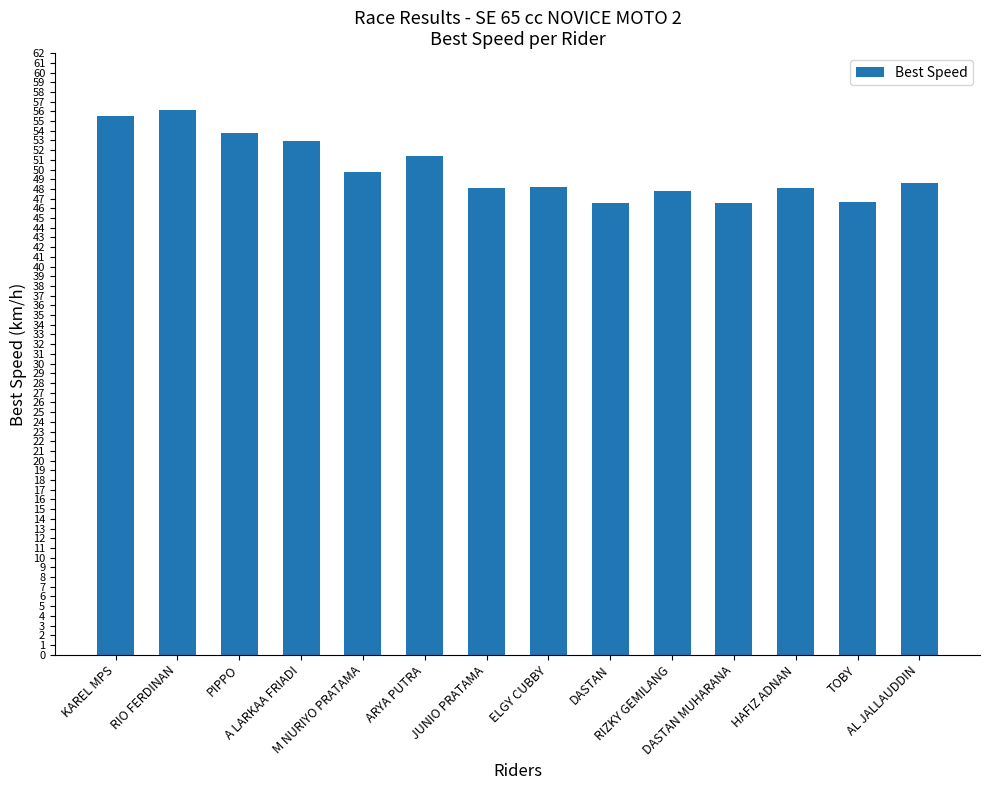

How many series are shown in this chart?

1